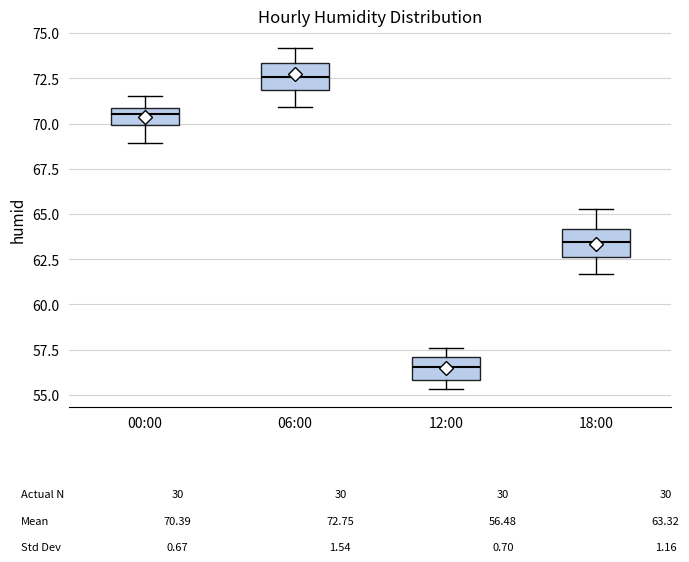

Which box has the highest median line?

06:00